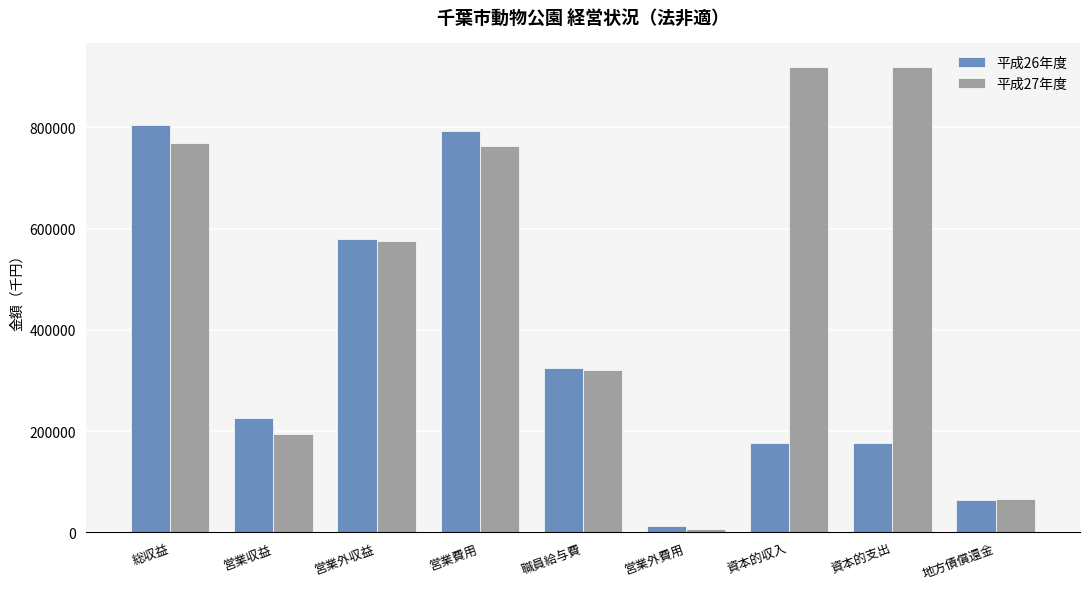

What is the sum of all 平成27年度 values?

4534623